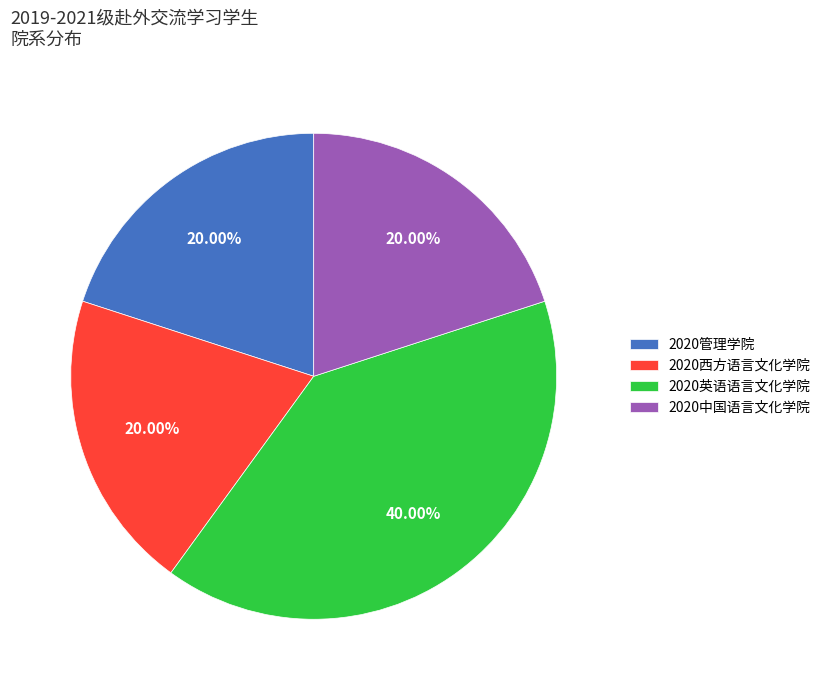

The 2020西方语言文化学院 slice represents 33% of the pie. True or false?

False